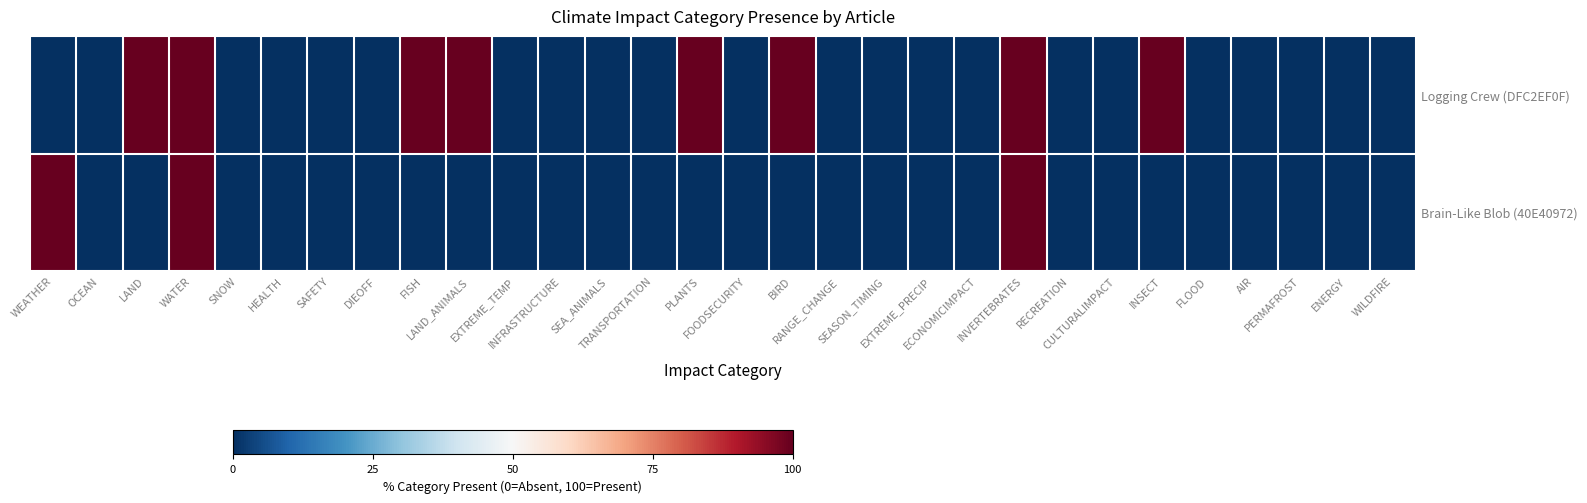

Rank the series at FOODSECURITY from highest to lowest value.

Logging Crew (DFC2EF0F), Brain-Like Blob (40E40972)